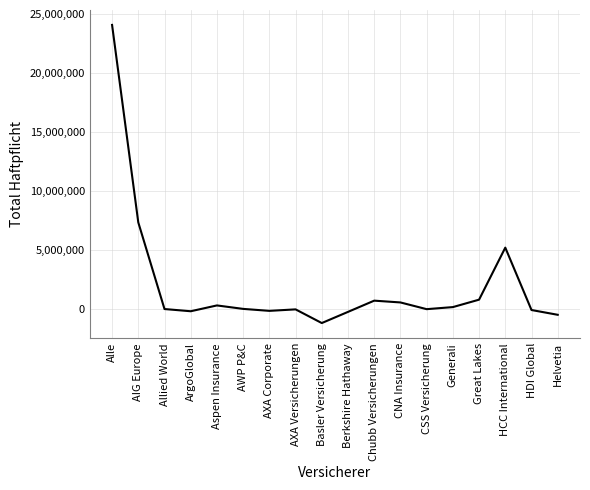

The chart shows a value of -197011 at AXA Corporate. True or false?

True